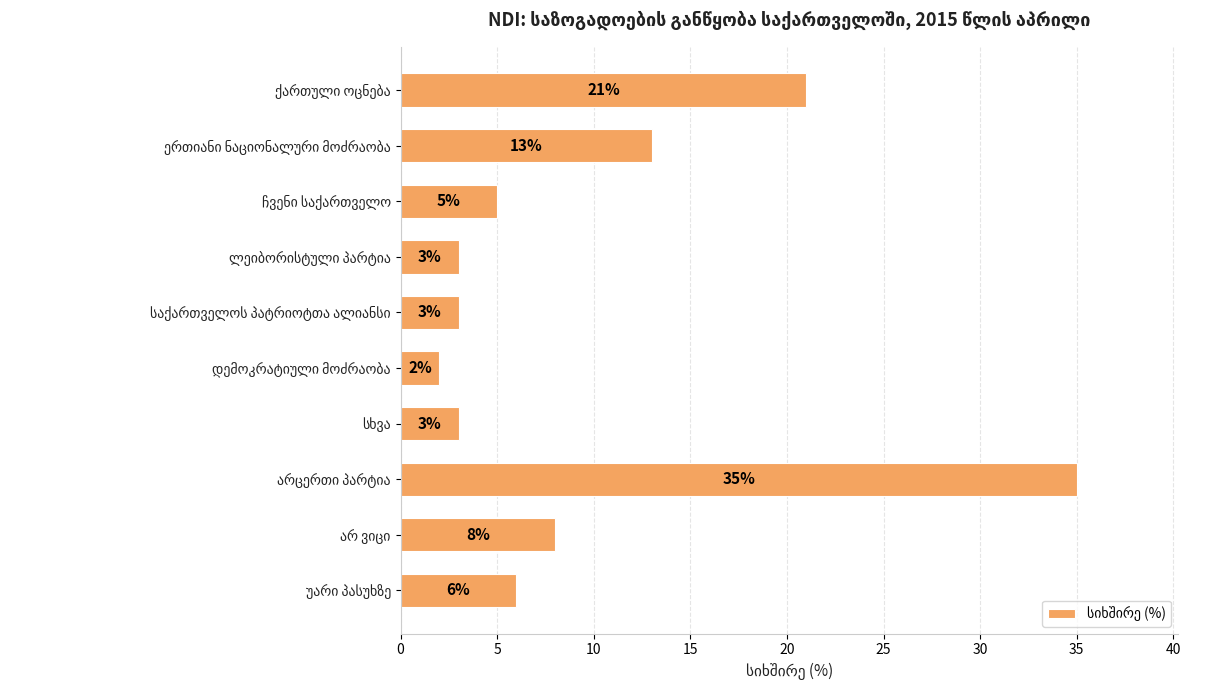

How many bars are there in total?

10